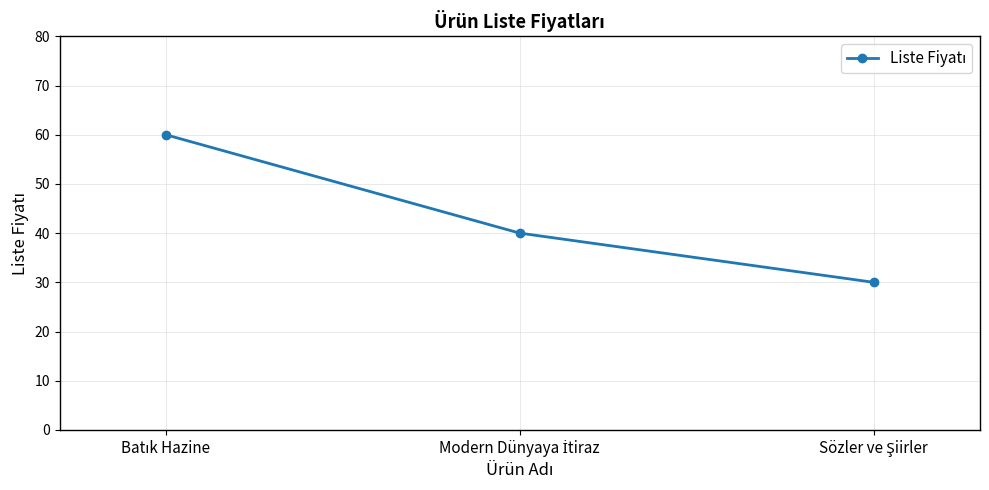

What is the minimum value shown in the chart?

30